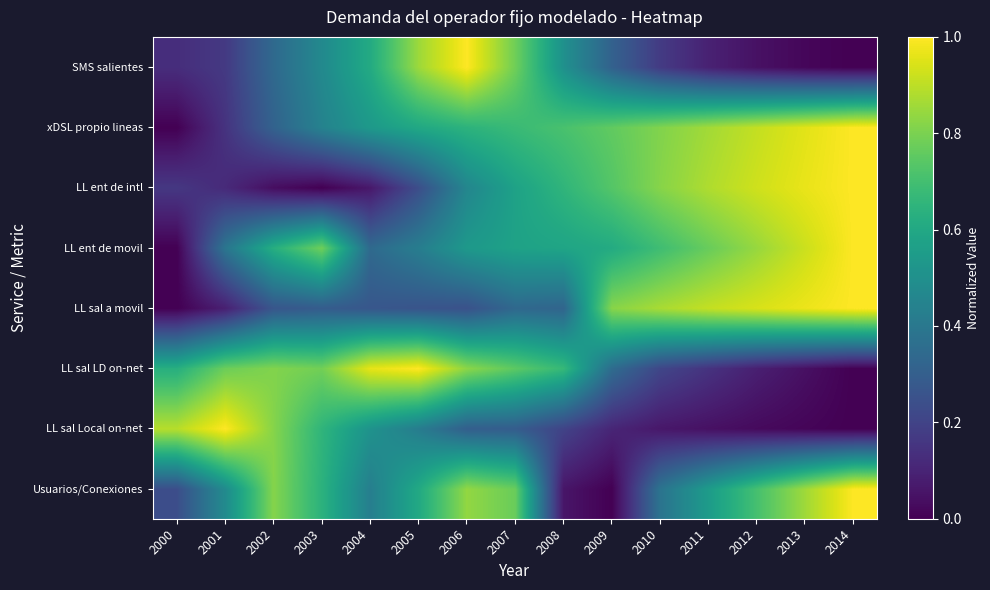

Reading right to left, list all the values displayed in this chart.

Usuarios/Conexiones: 2014=1.0	2013=0.9	2012=0.7	2011=0.5	2010=0.4	2009=0.0	2008=0.1	2007=0.8	2006=0.8	2005=0.6	2004=0.4	2003=0.6	2002=0.8	2001=0.5	2000=0.2
LL sal Local on-net: 2014=0.0	2013=0.0	2012=0.0	2011=0.0	2010=0.1	2009=0.1	2008=0.2	2007=0.3	2006=0.3	2005=0.4	2004=0.5	2003=0.7	2002=0.8	2001=1.0	2000=0.9
LL sal LD on-net: 2014=0.0	2013=0.0	2012=0.1	2011=0.1	2010=0.2	2009=0.4	2008=0.7	2007=0.7	2006=0.8	2005=1.0	2004=1.0	2003=0.8	2002=0.8	2001=0.8	2000=0.6
LL sal a movil: 2014=1.0	2013=1.0	2012=0.9	2011=0.9	2010=0.9	2009=0.8	2008=0.3	2007=0.3	2006=0.3	2005=0.3	2004=0.3	2003=0.3	2002=0.3	2001=0.1	2000=0.0
LL ent de movil: 2014=1.0	2013=0.9	2012=0.8	2011=0.8	2010=0.7	2009=0.6	2008=0.6	2007=0.6	2006=0.5	2005=0.4	2004=0.3	2003=0.8	2002=0.6	2001=0.4	2000=0.0
LL ent de intl: 2014=1.0	2013=1.0	2012=0.9	2011=0.9	2010=0.8	2009=0.7	2008=0.7	2007=0.6	2006=0.5	2005=0.2	2004=0.1	2003=0.0	2002=0.0	2001=0.1	2000=0.2
xDSL propio lineas: 2014=1.0	2013=1.0	2012=0.9	2011=0.9	2010=0.8	2009=0.8	2008=0.7	2007=0.7	2006=0.6	2005=0.6	2004=0.5	2003=0.4	2002=0.3	2001=0.1	2000=0.0
SMS salientes: 2014=0.0	2013=0.0	2012=0.0	2011=0.1	2010=0.2	2009=0.3	2008=0.5	2007=0.8	2006=1.0	2005=0.9	2004=0.6	2003=0.5	2002=0.3	2001=0.2	2000=0.1